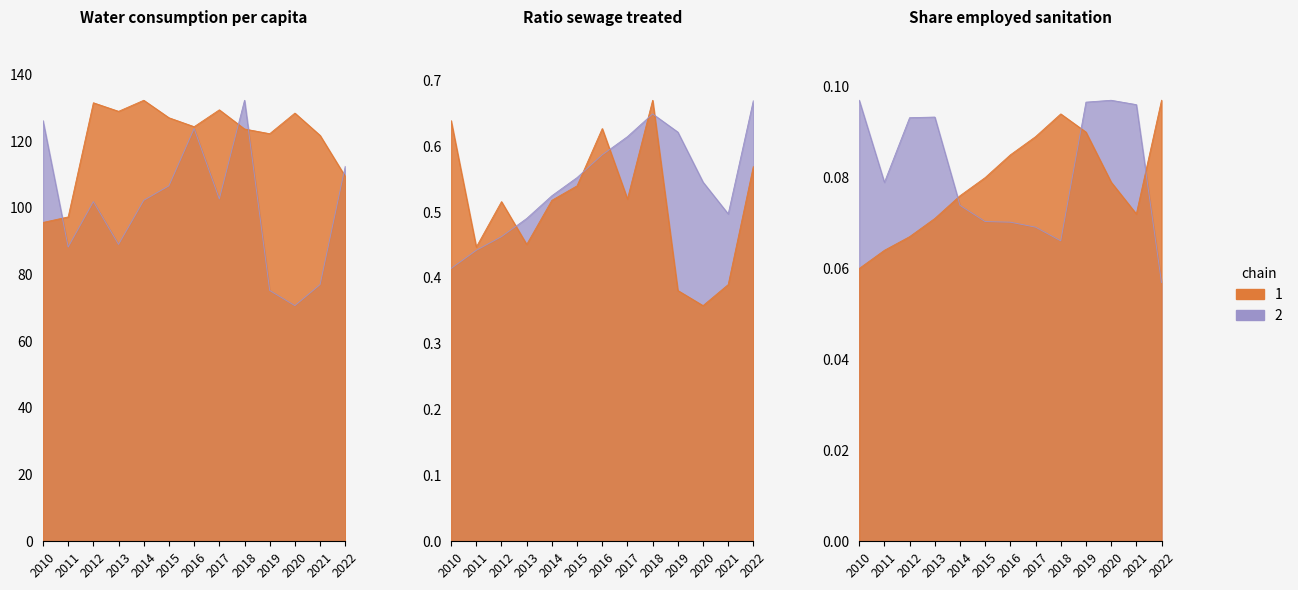

Is it true that Pop with sewage coverage equals 0.0 at 2010?

False